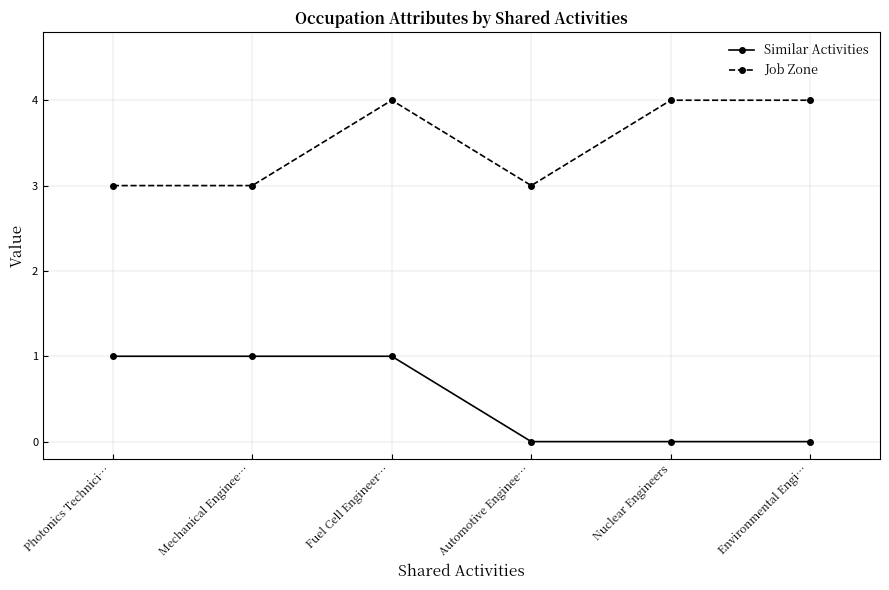

Is this an area chart (filled region under the line)?

No